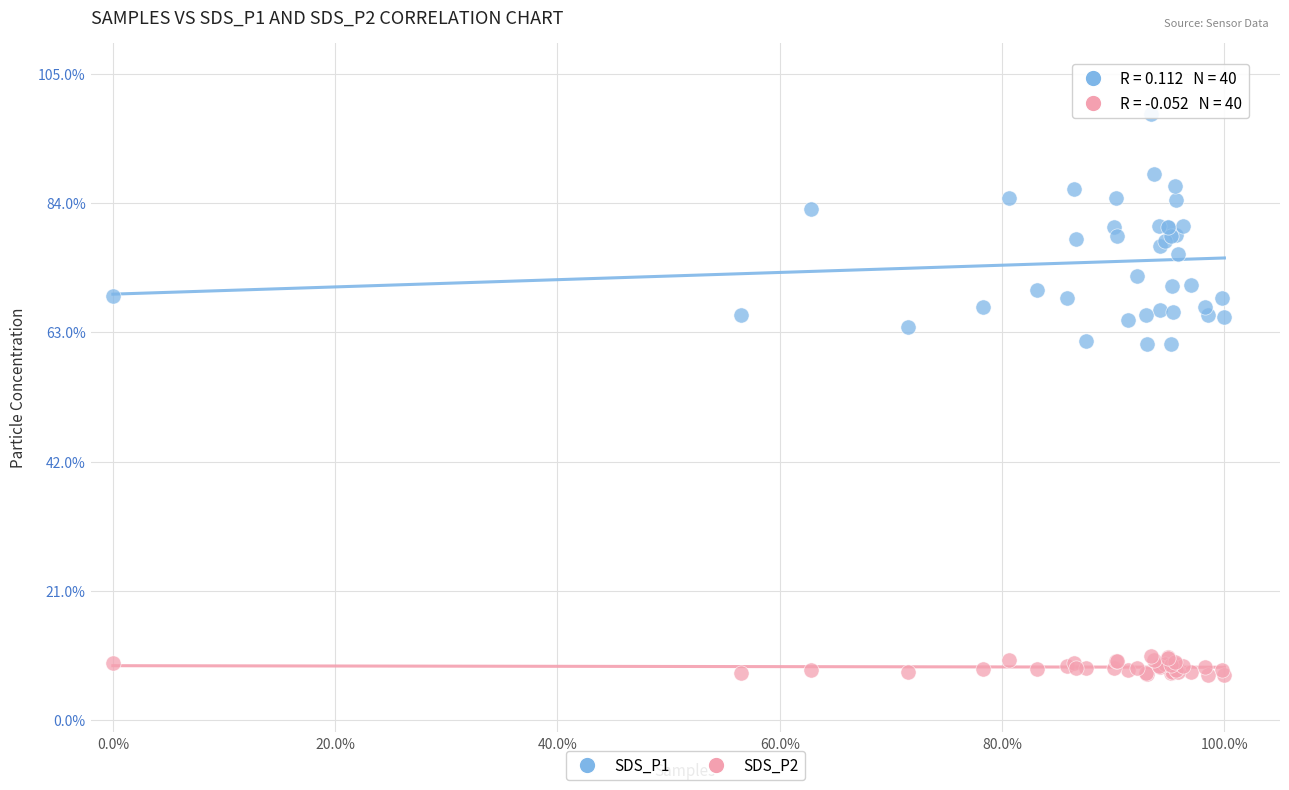

Which series reaches the maximum Y coordinate?

SDS_P1